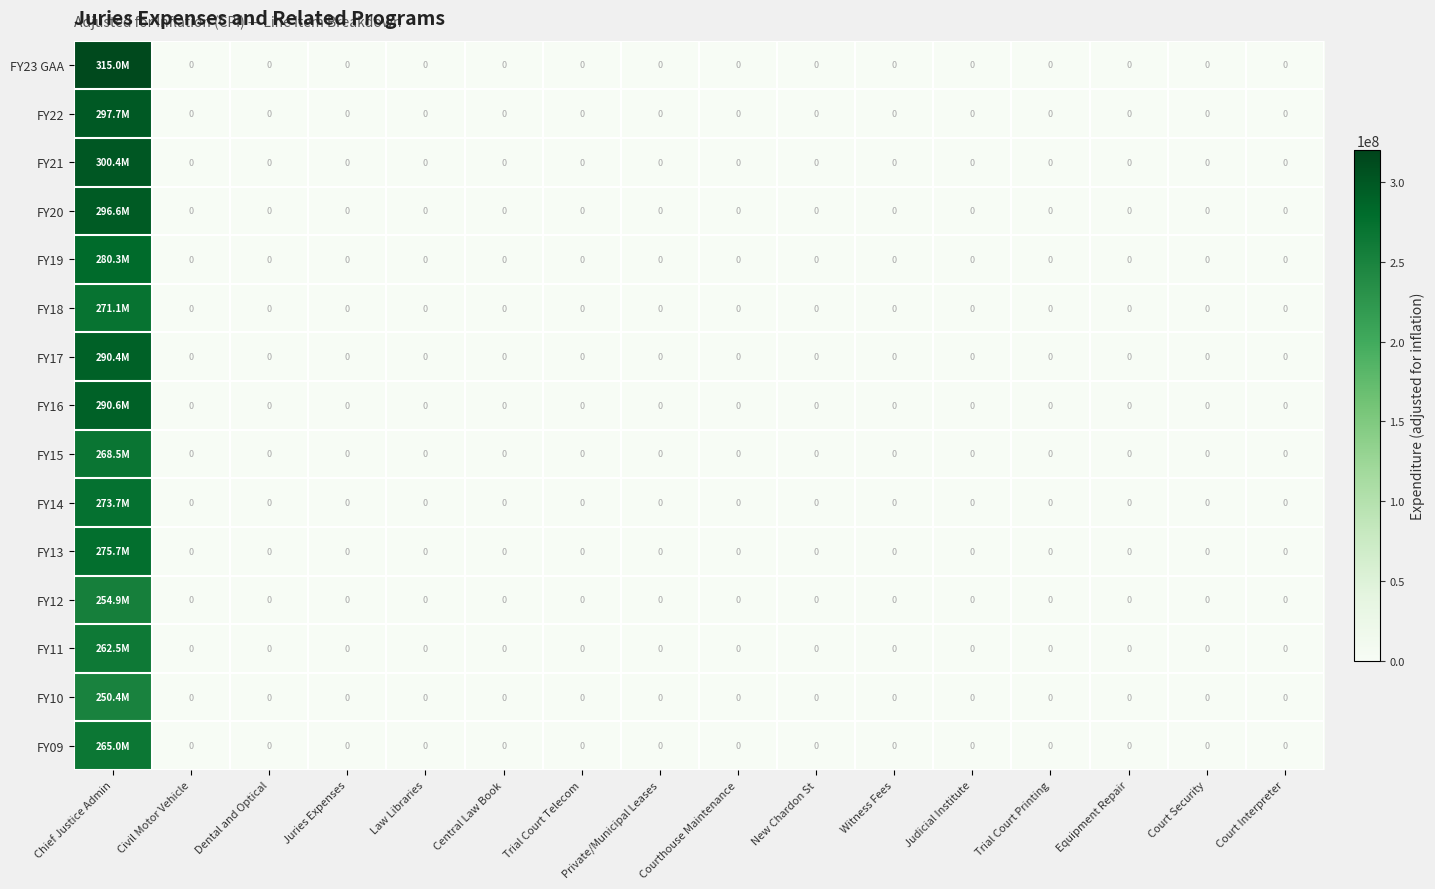

Is the value of FY18 at Chief Justice Admin greater than the value of FY12 at Juries Expenses?

Yes